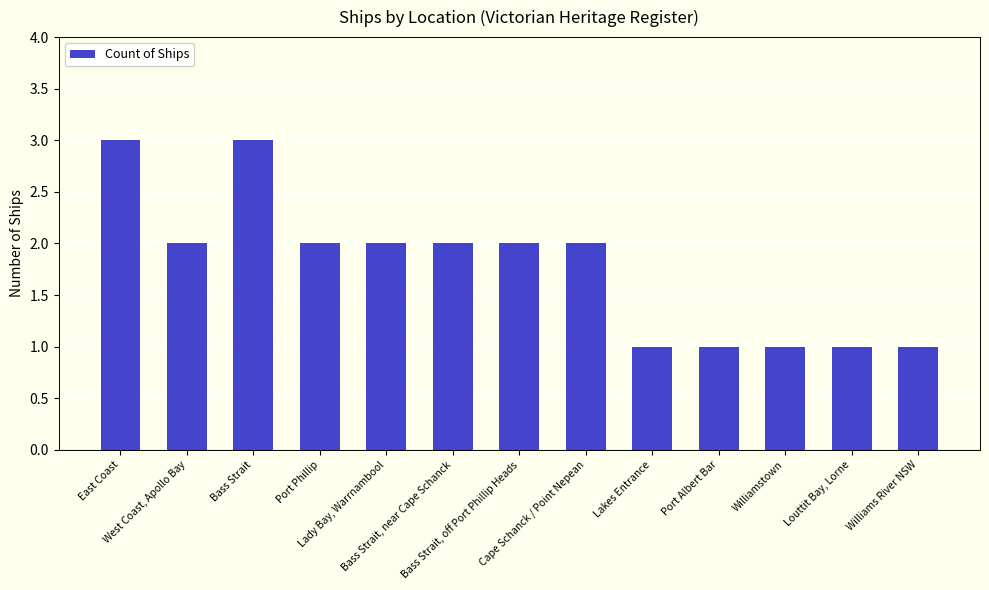

Reading left to right, extract all data points from this chart.

East Coast=3	West Coast, Apollo Bay=2	Bass Strait=3	Port Phillip=2	Lady Bay, Warrnambool=2	Bass Strait, near Cape Schanck=2	Bass Strait, off Port Phillip Heads=2	Cape Schanck / Point Nepean=2	Lakes Entrance=1	Port Albert Bar=1	Williamstown=1	Louttit Bay, Lorne=1	Williams River NSW=1